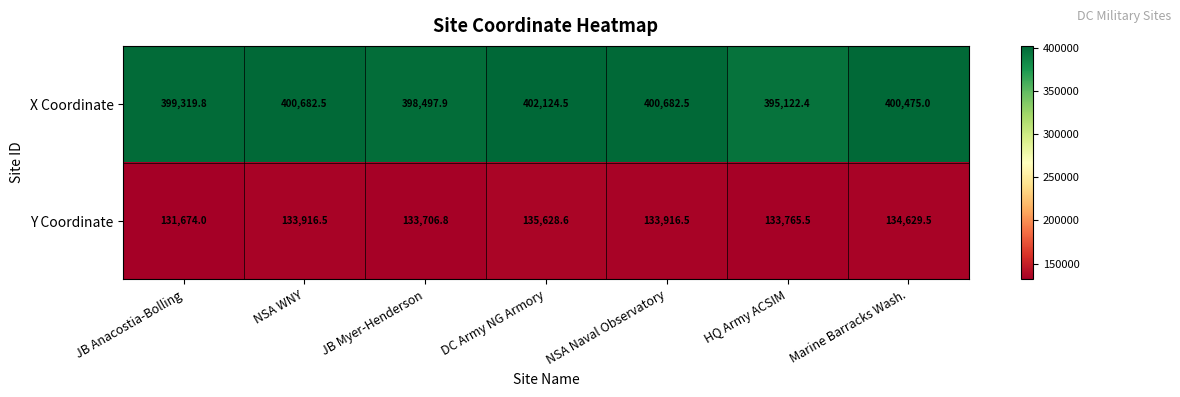

What is the difference between the Y Coordinate values at NSA Naval Observatory and HQ Army ACSIM?

151.0